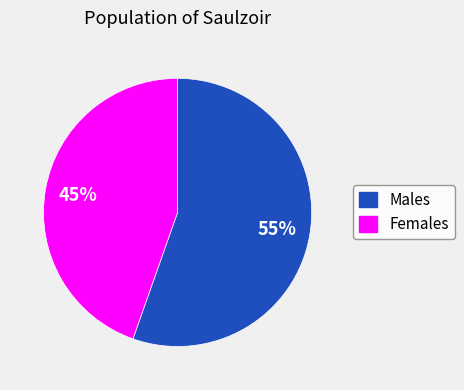

To the nearest percent, what is the average slice percentage?

50%